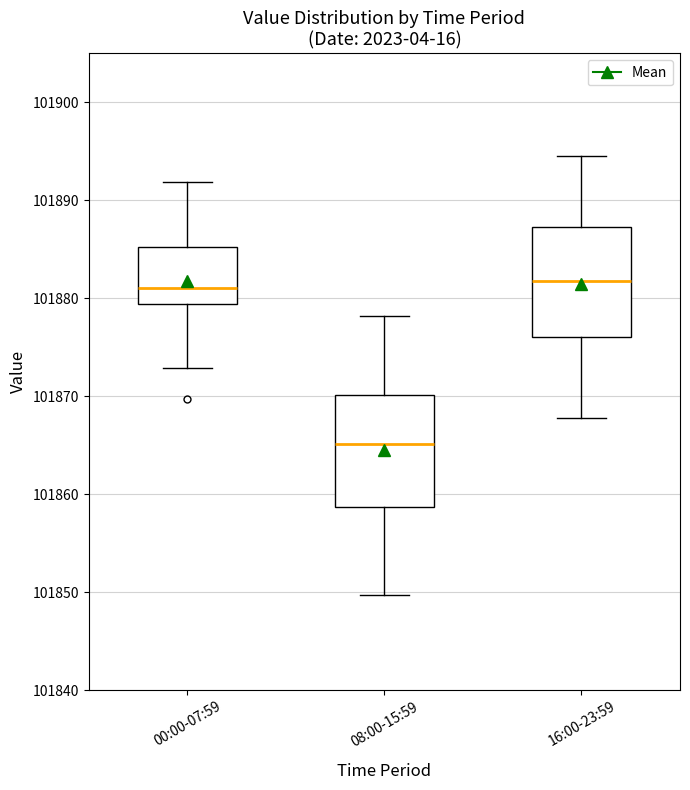

Reading left to right, transcribe this box plot: for each box, give where its median line is, the range the box spans, and where its two whiskers end, as read against the y-axis. The values are not printed on the chart, so give them approximately, as read against the axis.

00:00-07:59: median 101881, box 101879 to 101885, whiskers 101873 to 101892
08:00-15:59: median 101865, box 101859 to 101870, whiskers 101850 to 101878
16:00-23:59: median 101882, box 101876 to 101887, whiskers 101868 to 101895